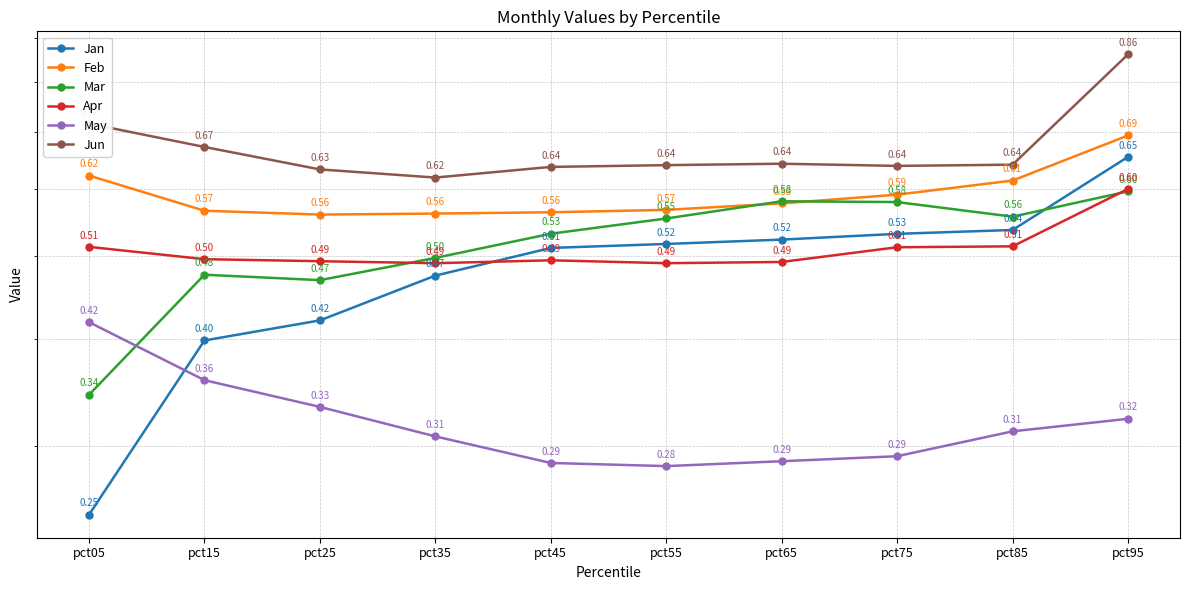

What is the approximate value of Apr at pct75?

0.5